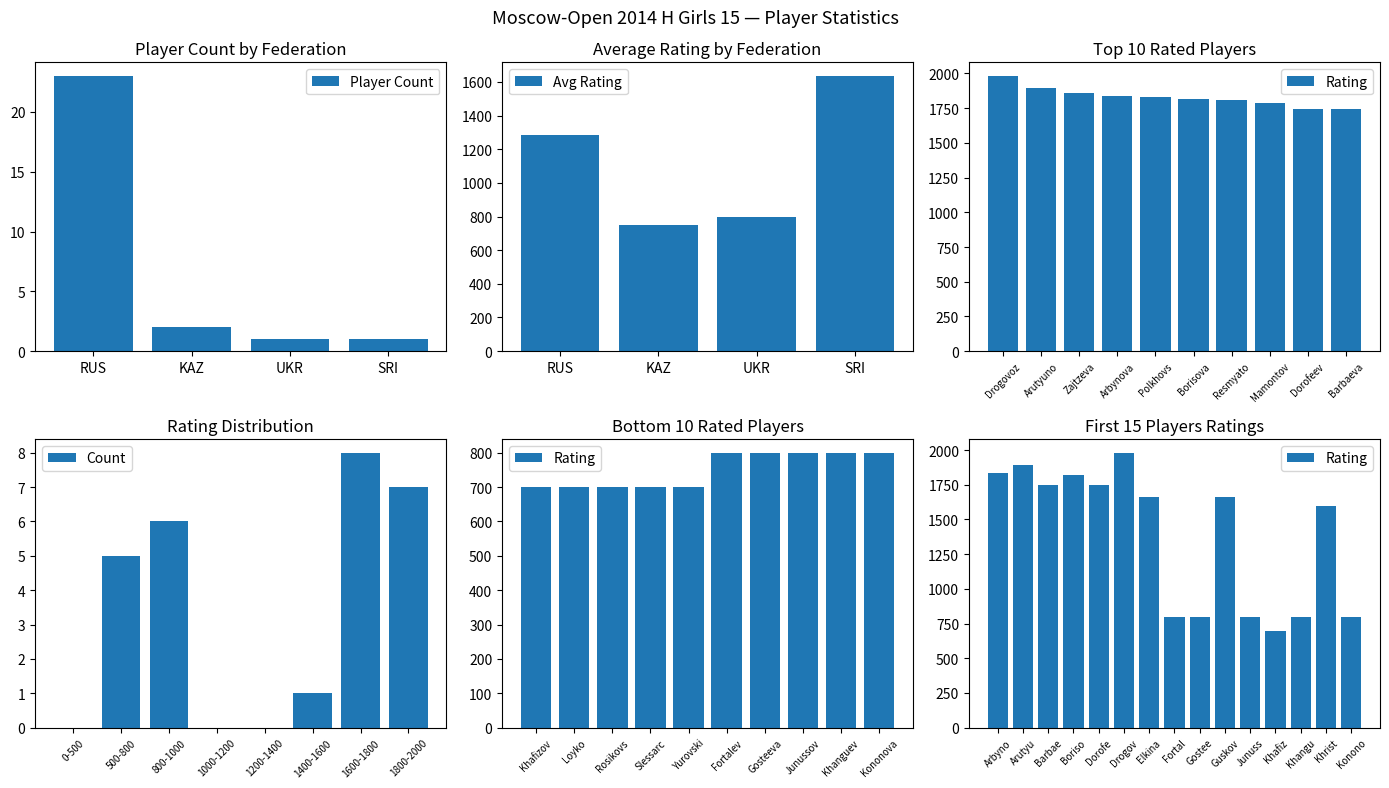

What is the sum of all Player Count values?

27